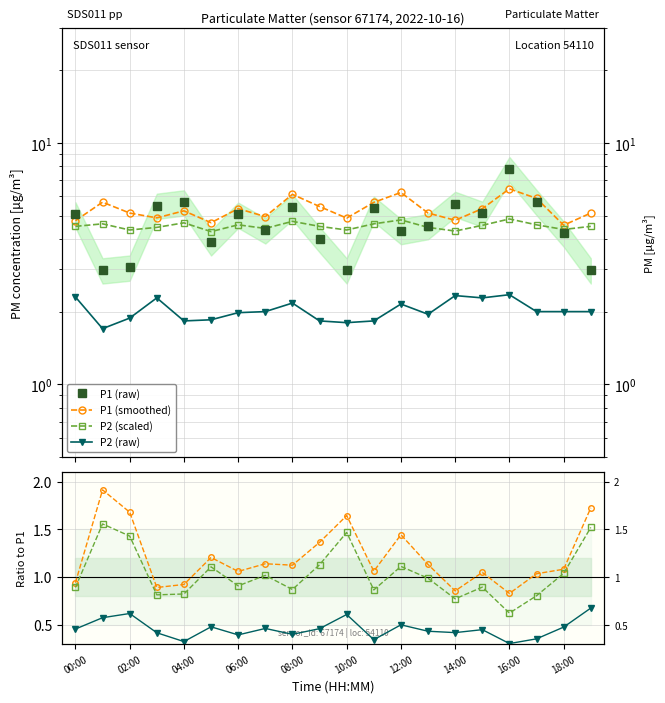

At which category does P2 reach its first local peak?

03:00